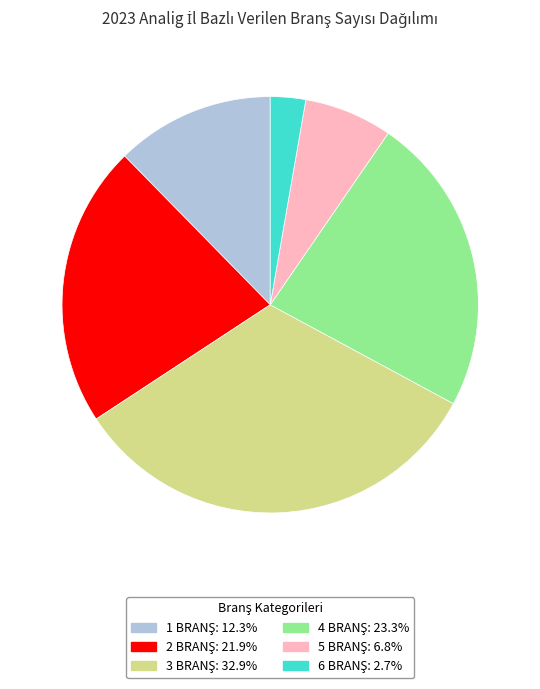

Is there any slice that represents more than half of the pie?

No